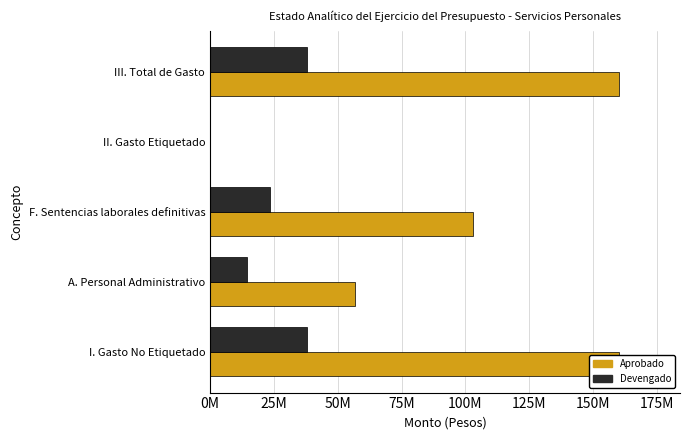

What is the highest value of the Aprobado series?

160013289.9